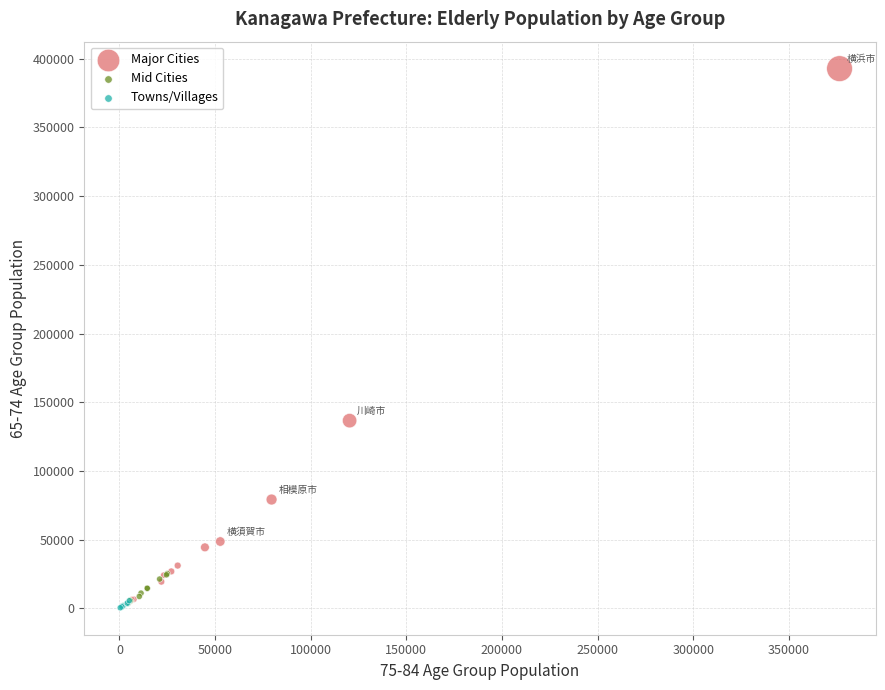

What are all the series names shown in the legend?

Major Cities, Mid Cities, Towns/Villages